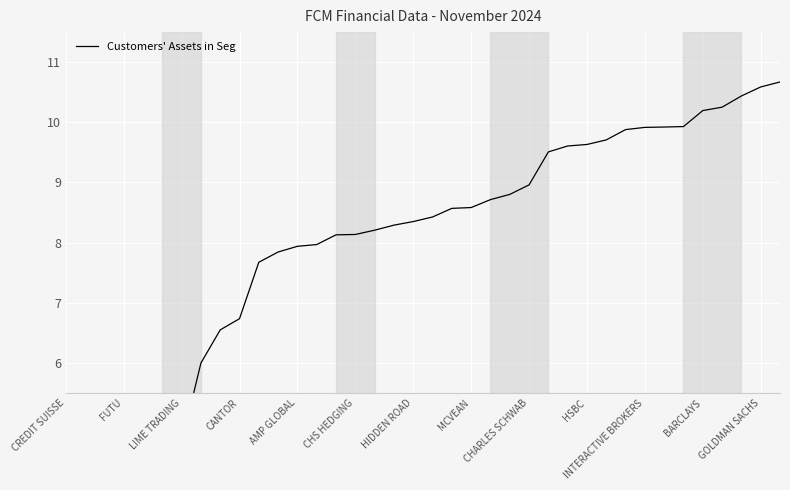

At which category does the chart reach its minimum across all series?

CREDIT SUISSE